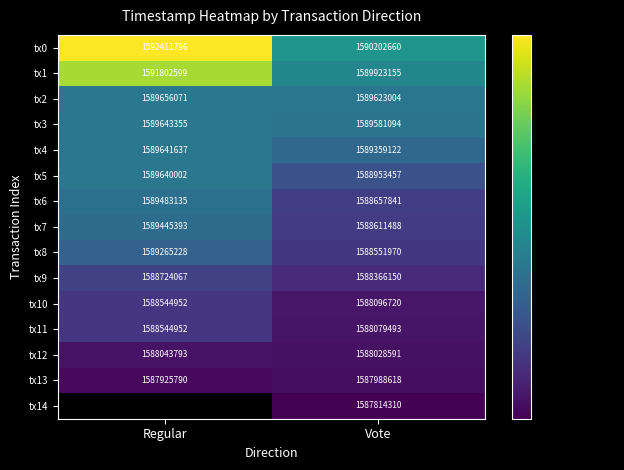

What is the total value across all series at Regular?

22252772770